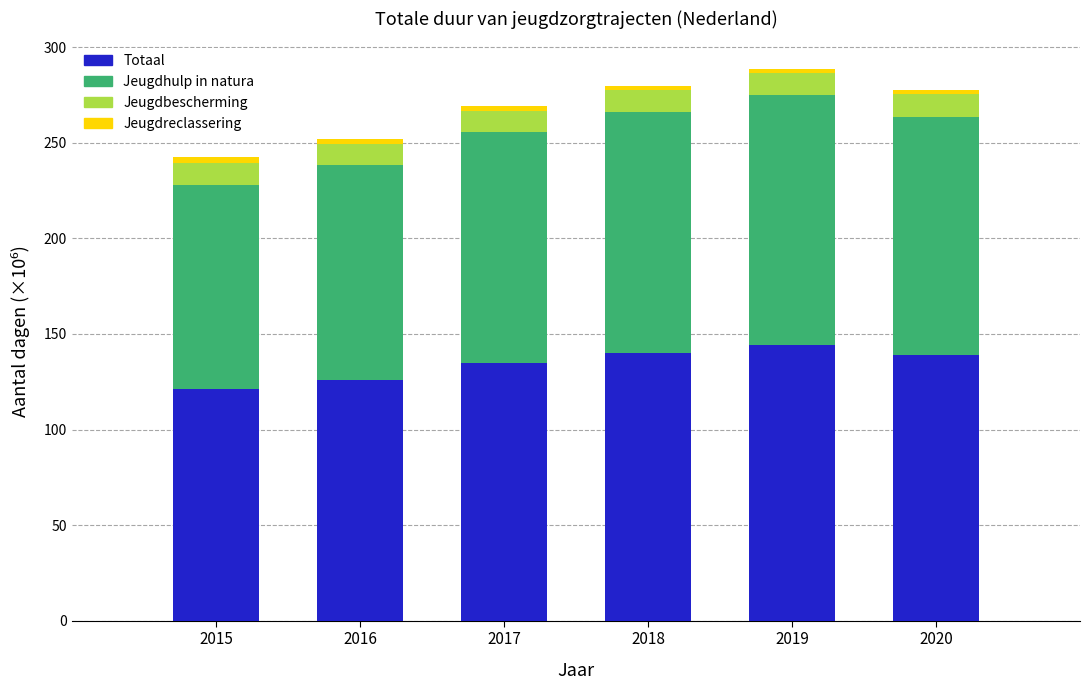

What is the minimum value for Totaal?

121.4